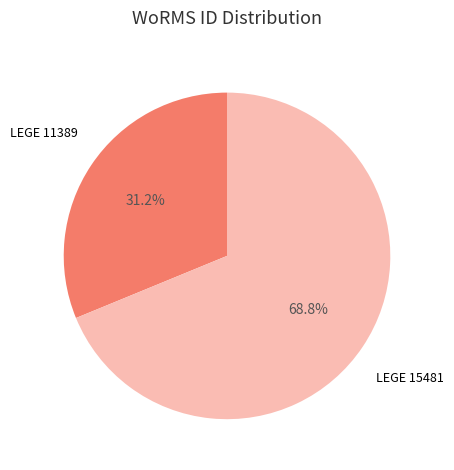

Does any single category account for the majority?

Yes